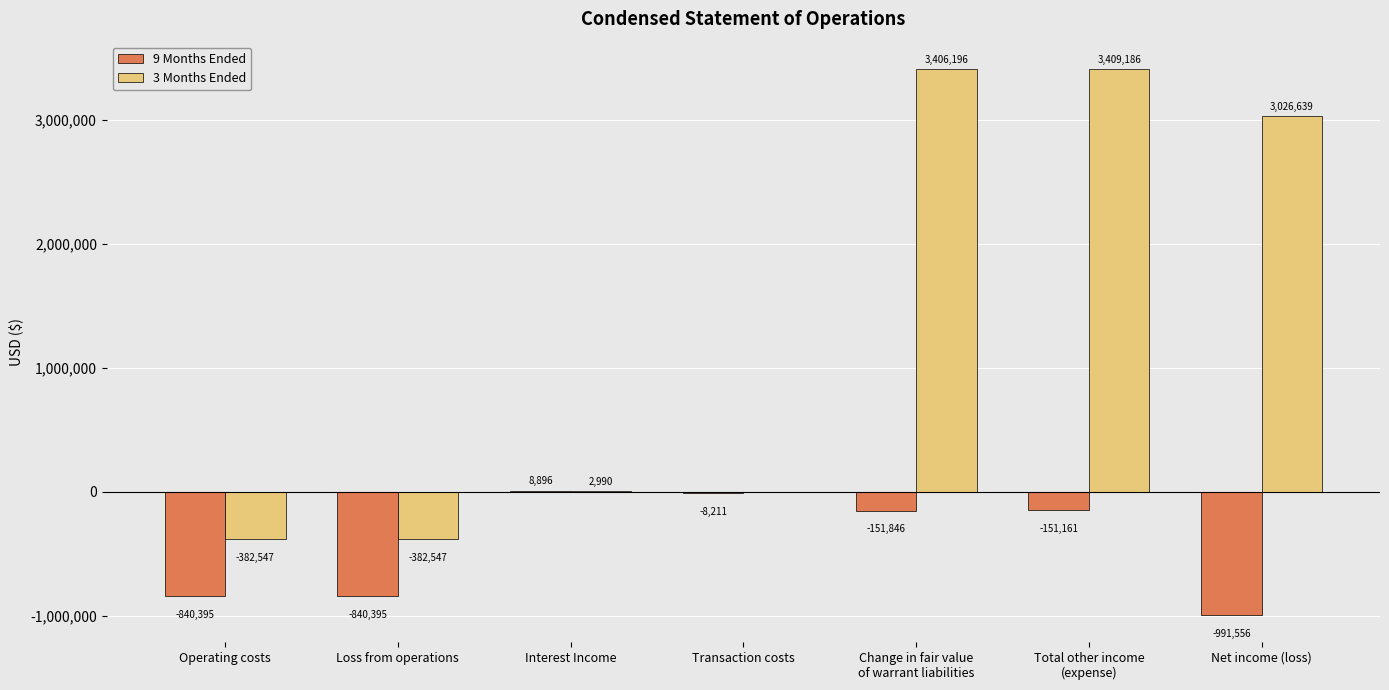

The 3 Months Ended series shows 3406196 at Change in fair value
of warrant liabilities. True or false?

True